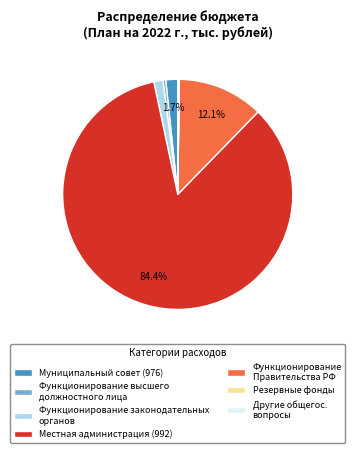

Does any single category account for the majority?

Yes